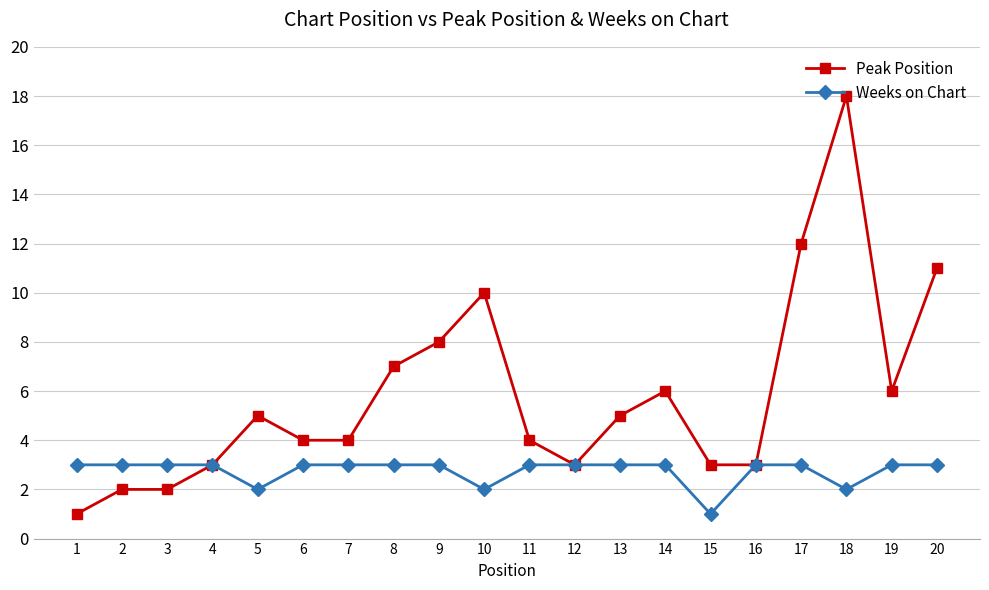

Rank the series at 17 from highest to lowest value.

Peak Position, Weeks on Chart